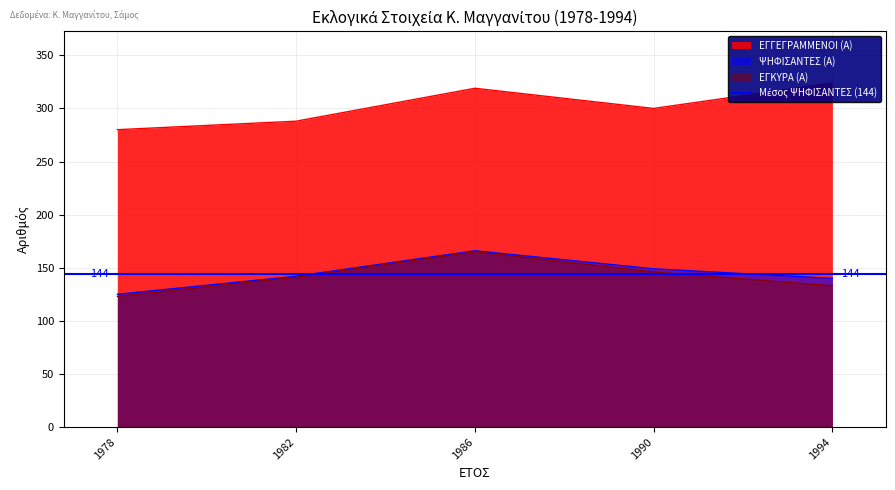

What value does the ΨΗΦΙΣΑΝΤΕΣ (Α) series have at 1986?

166